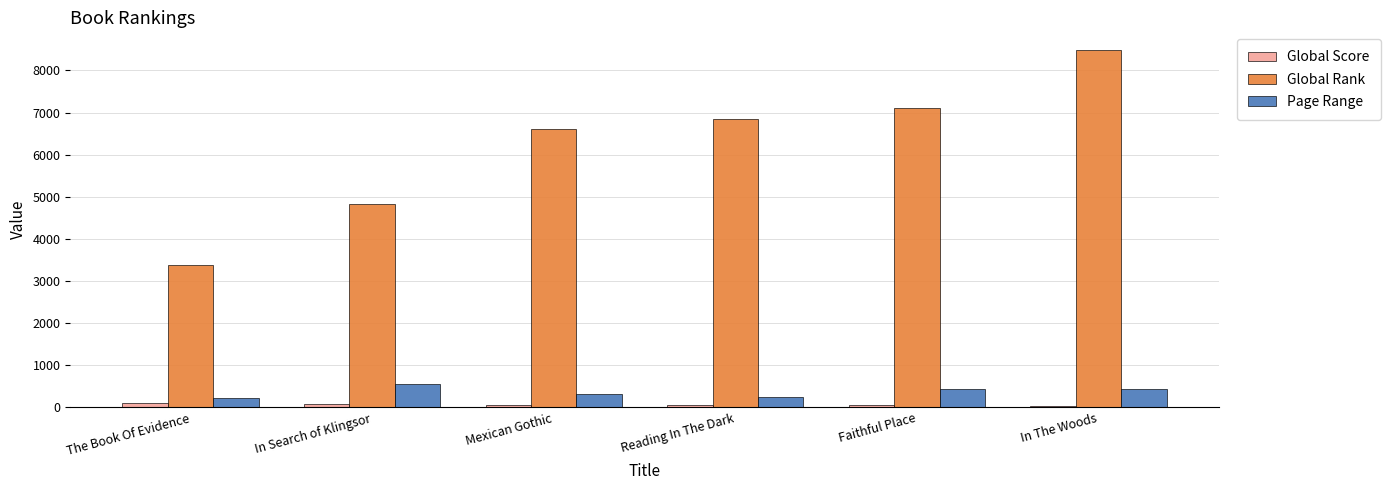

Is it true that Page Range equals 320 at Mexican Gothic?

True